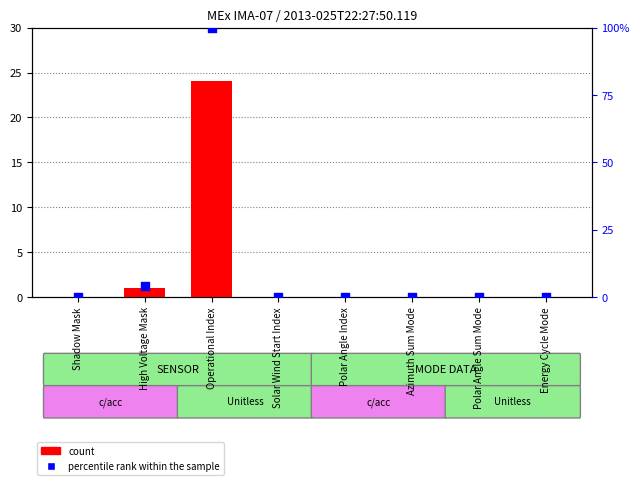

What is the total value across all series at Operational Index?

124.0